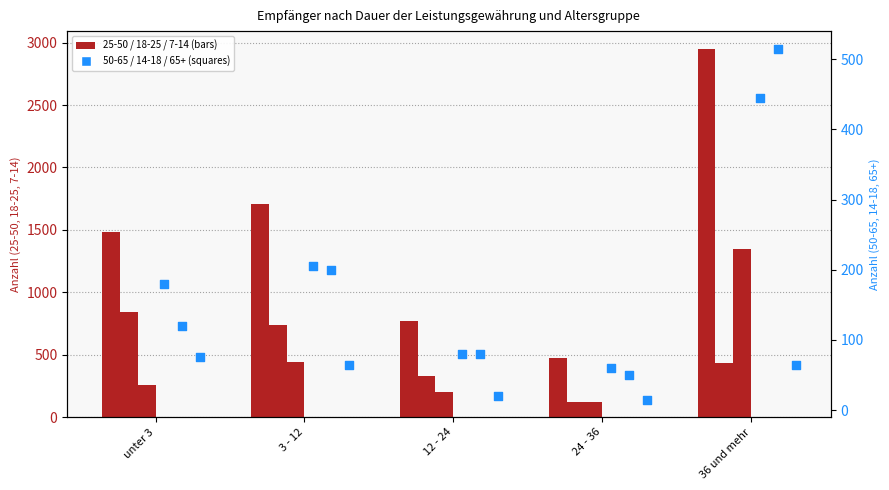

Which series reaches the maximum Y coordinate?

25 - 50